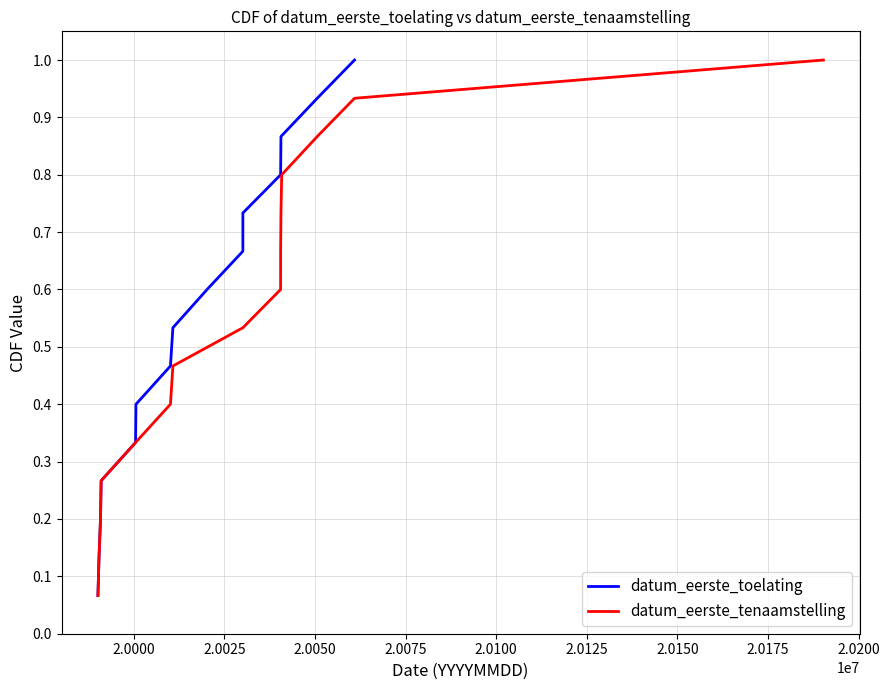

What is the highest value of the datum_eerste_toelating series?

1.0